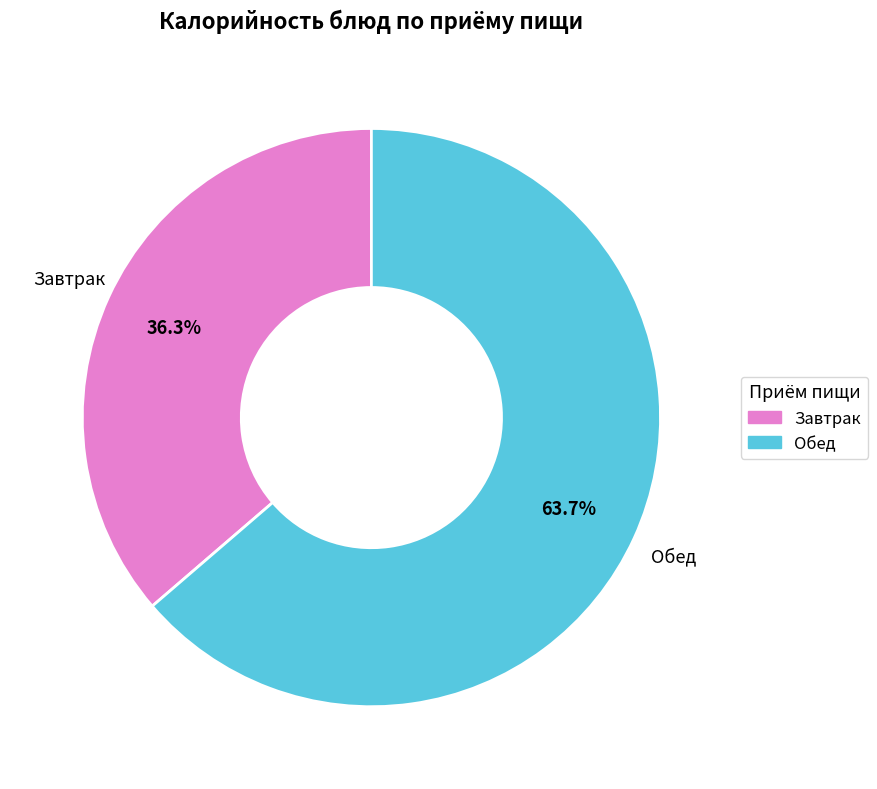

Is there any slice that represents more than half of the pie?

Yes